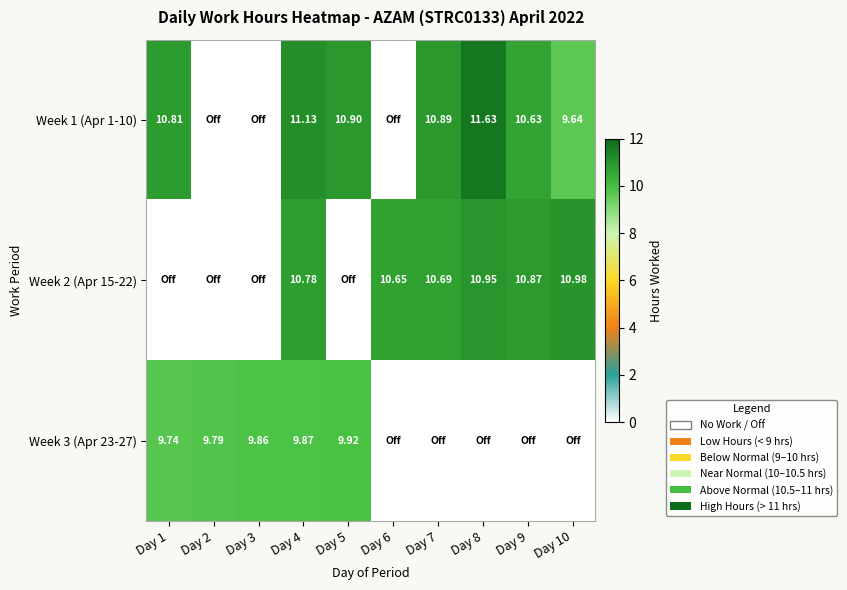

What is the total value across all series at Day 6?

10.7